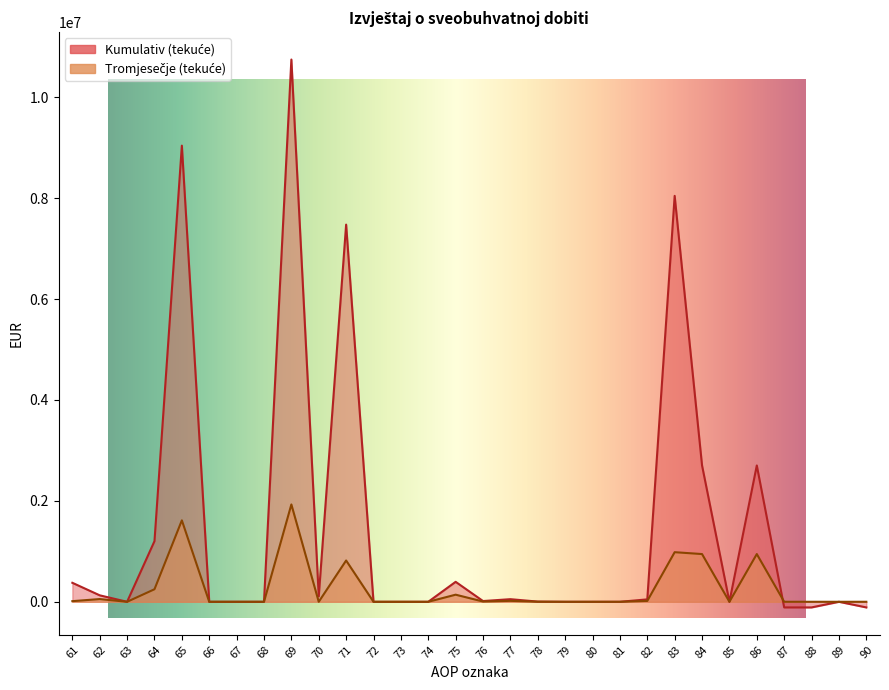

List the series in order of their overall mean, highest first.

Kumulativ (tekuće), Tromjesečje (tekuće)